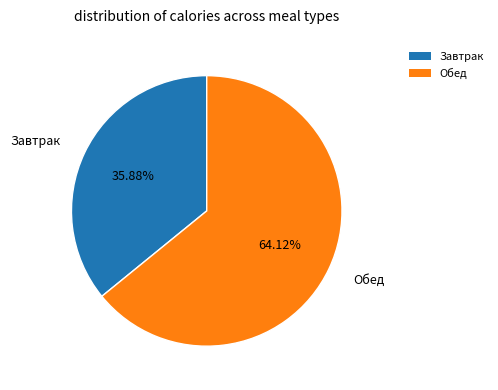

What is the ratio of the value at Завтрак to the value at Обед?

0.6